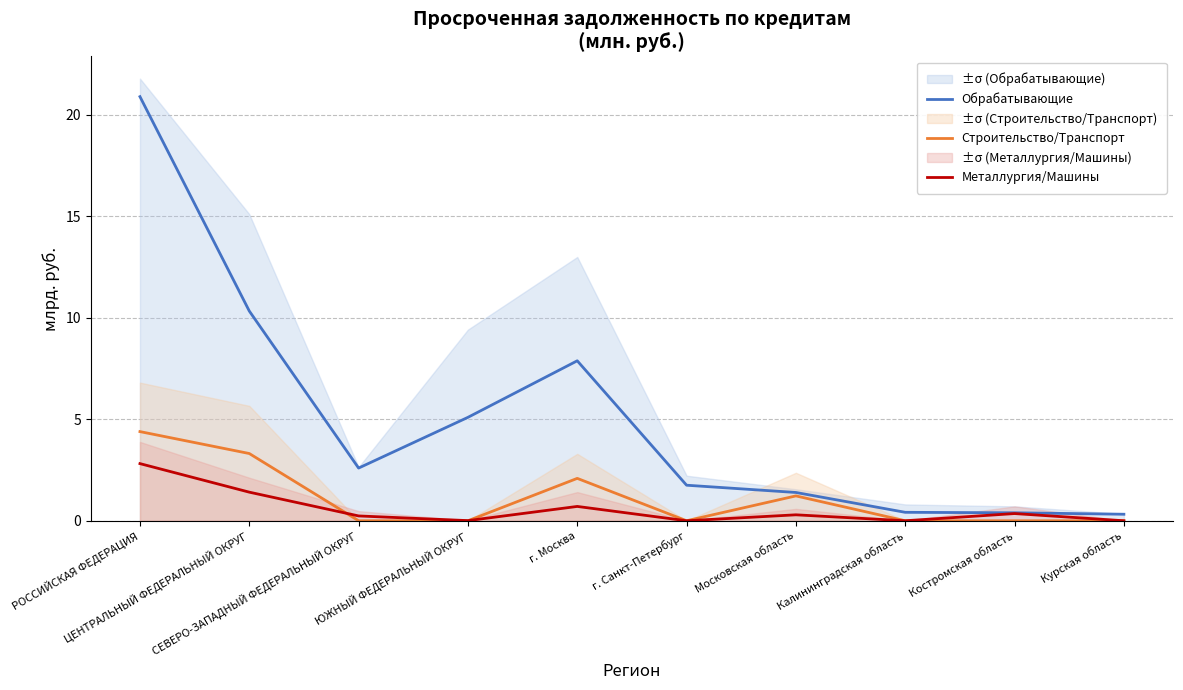

Which series changed the most between ЦЕНТРАЛЬНЫЙ ФЕДЕРАЛЬНЫЙ ОКРУГ and Московская область?

Обрабатывающие